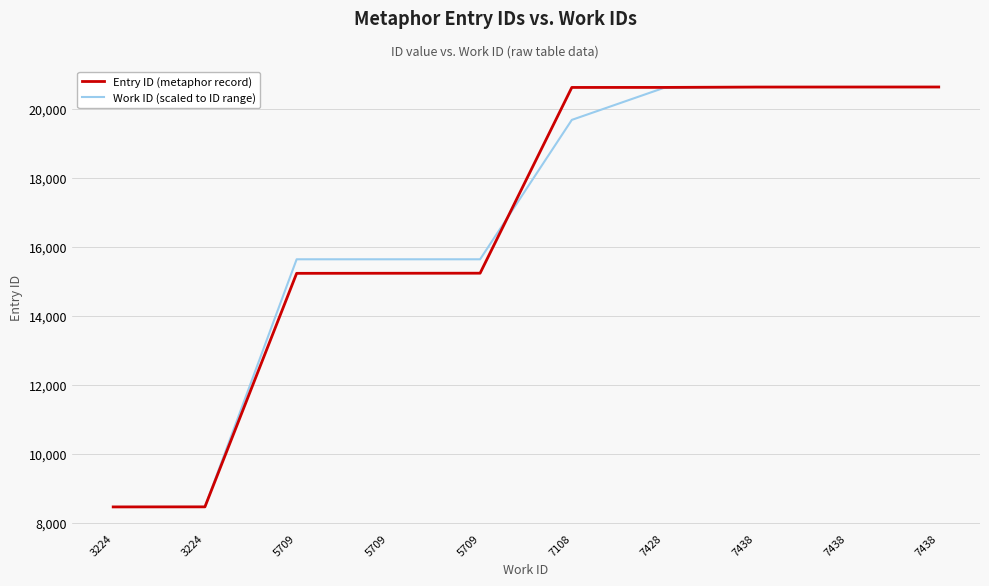

True or false: Entry ID (metaphor record) has a value of 20629.0 at 7438.

True